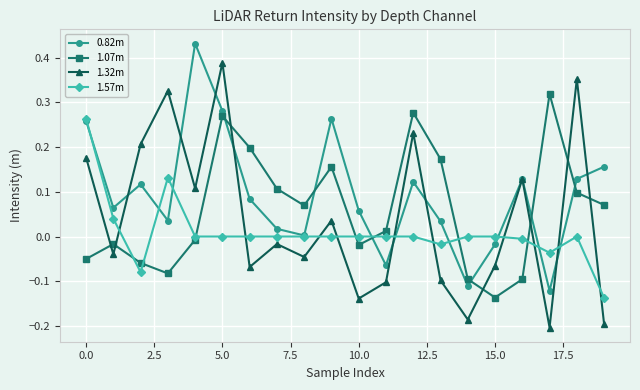

List the series in order of their overall mean, lowest first.

1.57m, 1.32m, 1.07m, 0.82m